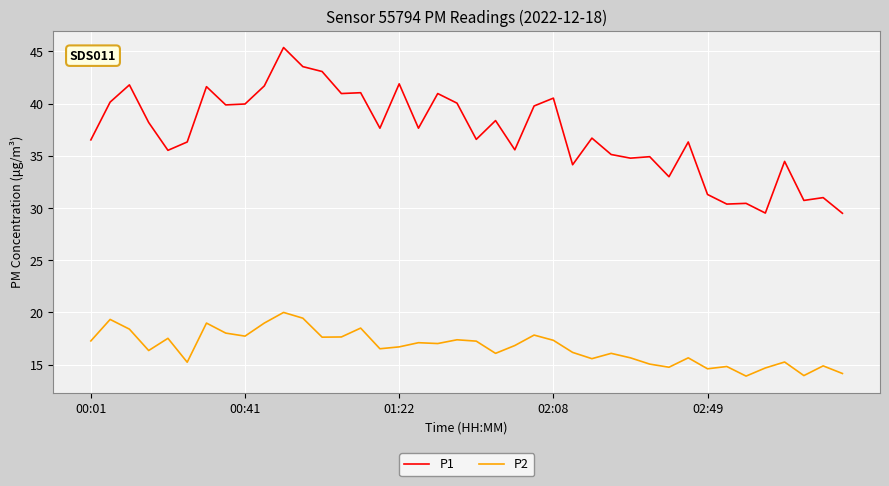

List the series in order of their peak value, highest first.

P1, P2